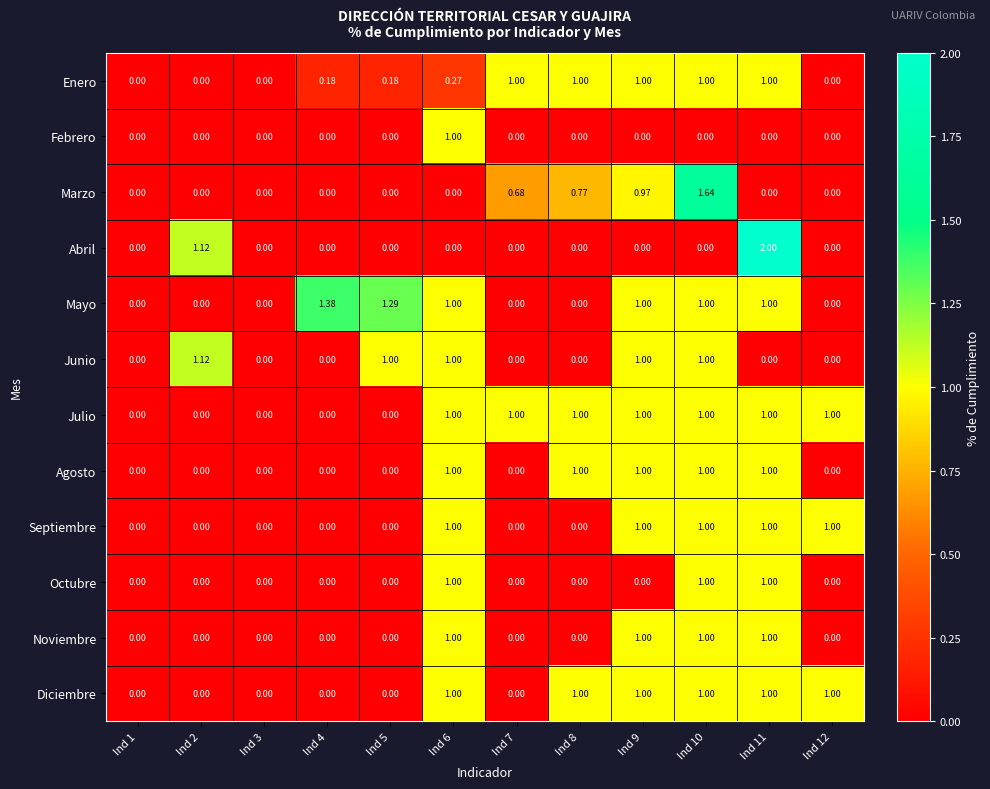

Which series has the largest range (max minus min)?

Abril